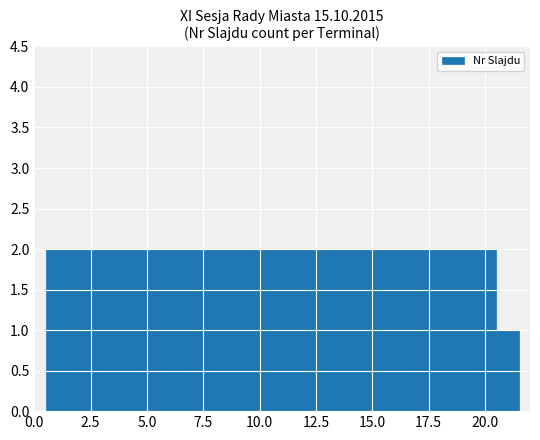

What is the value of the 12th bar from the left?

2